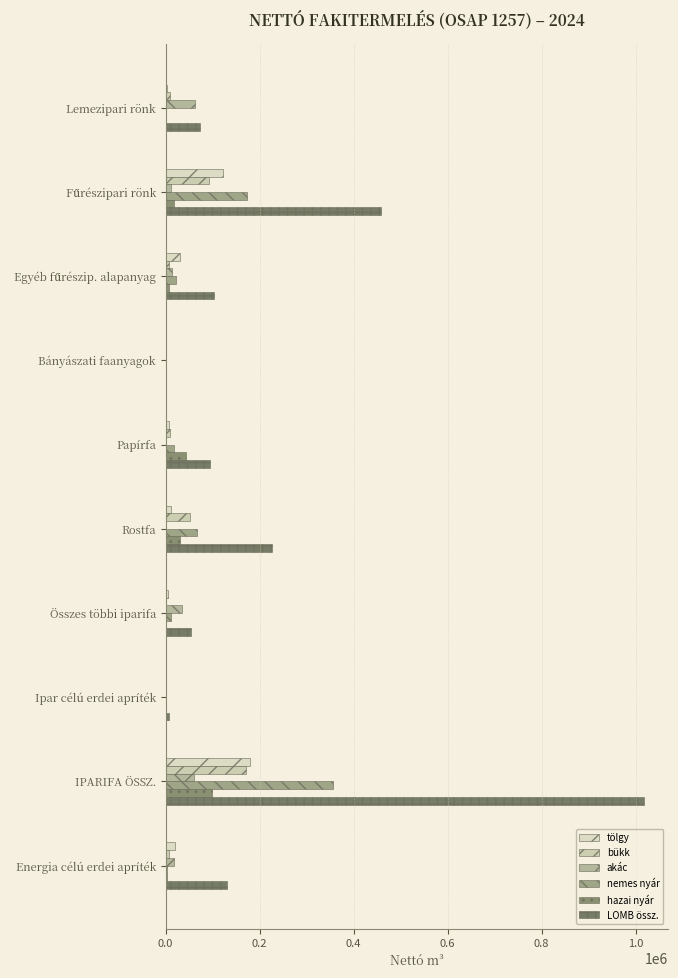

How many values in the hazai nyár series exceed 7107?

5